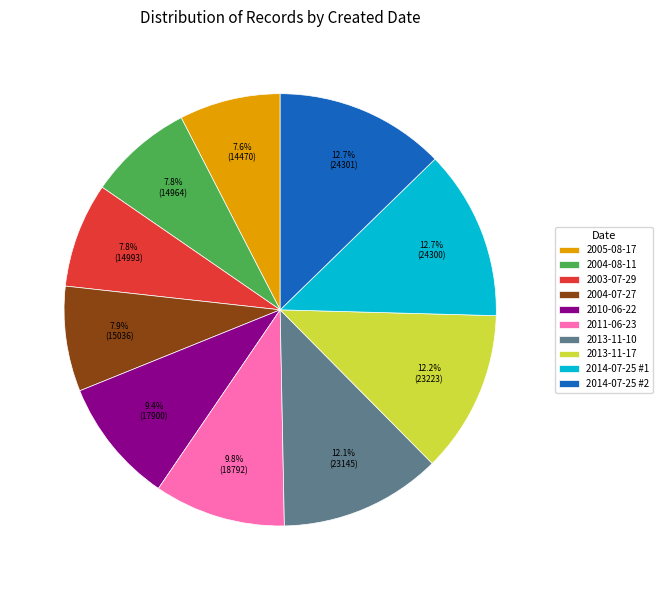

What portion of the pie excludes 2004-08-11?

92.2%